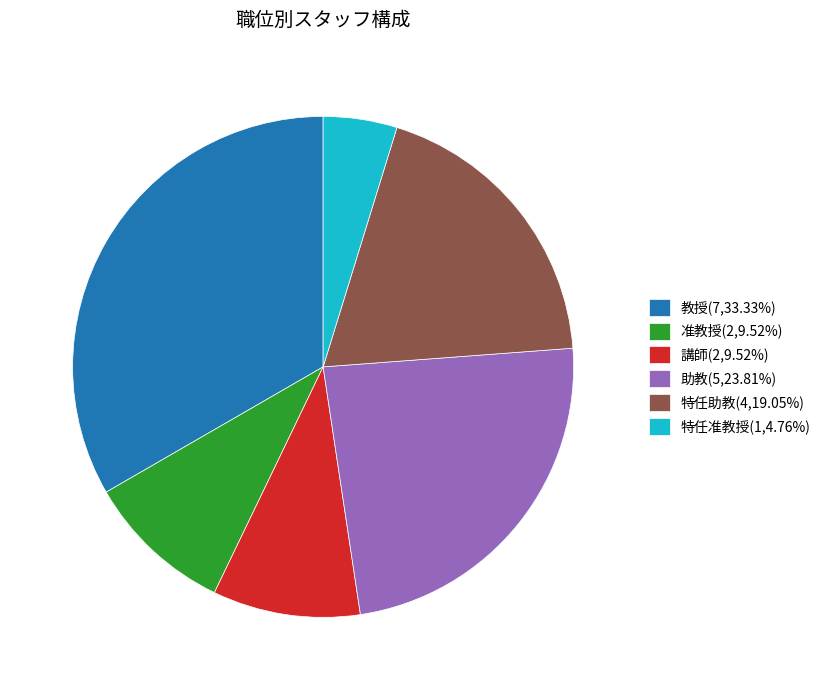

How many segments does this pie chart have?

6